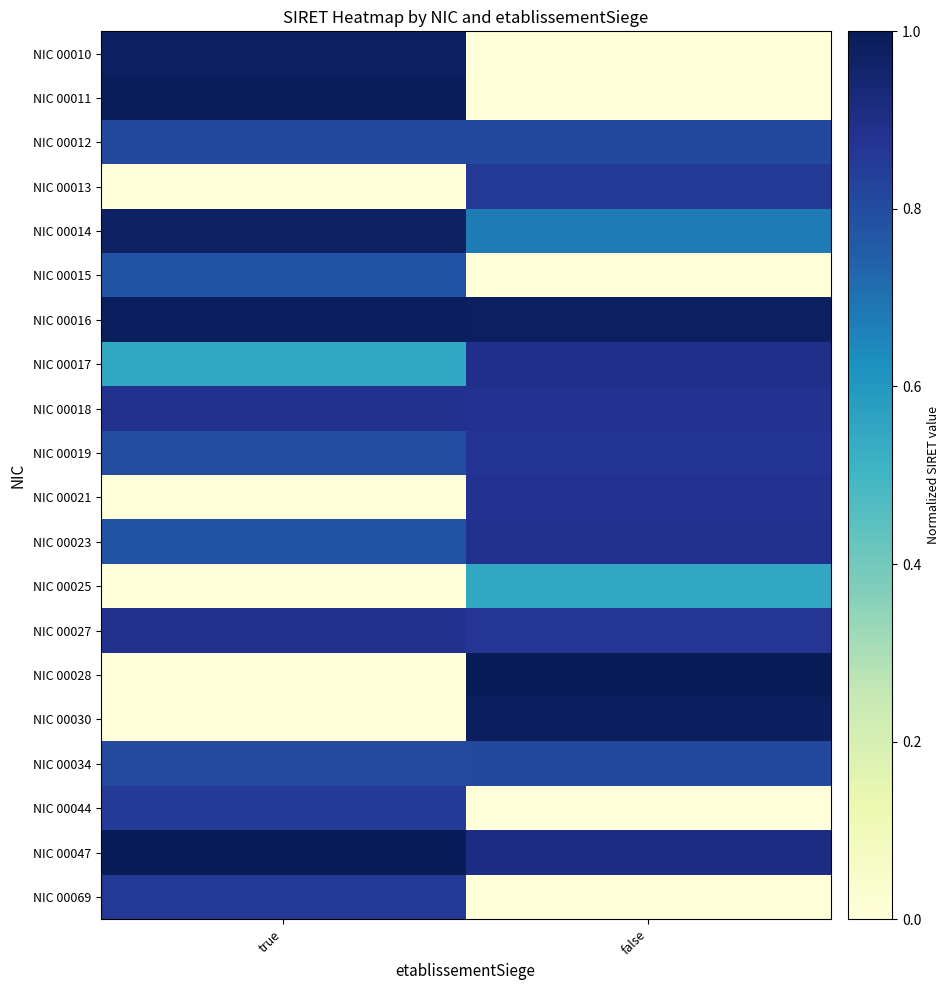

Reading right to left, extract all data points from this chart.

NIC 00010: false=0.0	true=1.0
NIC 00011: false=0.0	true=1.0
NIC 00012: false=0.8	true=0.8
NIC 00013: false=0.9	true=0.0
NIC 00014: false=0.7	true=1.0
NIC 00015: false=0.0	true=0.8
NIC 00016: false=1.0	true=1.0
NIC 00017: false=0.9	true=0.5
NIC 00018: false=0.9	true=0.9
NIC 00019: false=0.9	true=0.8
NIC 00021: false=0.9	true=0.0
NIC 00023: false=0.9	true=0.8
NIC 00025: false=0.5	true=0.0
NIC 00027: false=0.9	true=0.9
NIC 00028: false=1.0	true=0.0
NIC 00030: false=1.0	true=0.0
NIC 00034: false=0.8	true=0.8
NIC 00044: false=0.0	true=0.9
NIC 00047: false=0.9	true=1.0
NIC 00069: false=0.0	true=0.9